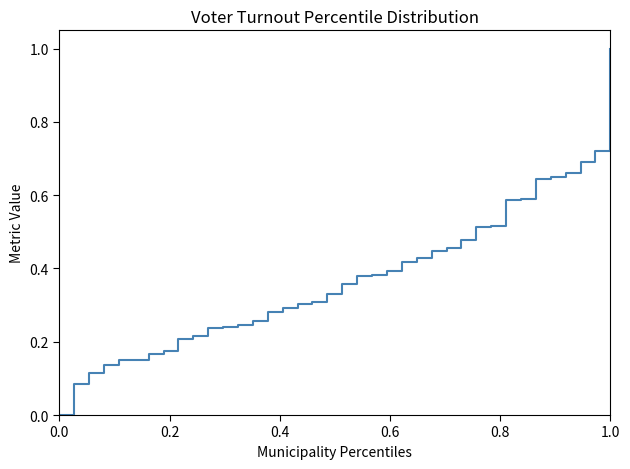

How many values are above zero?

37